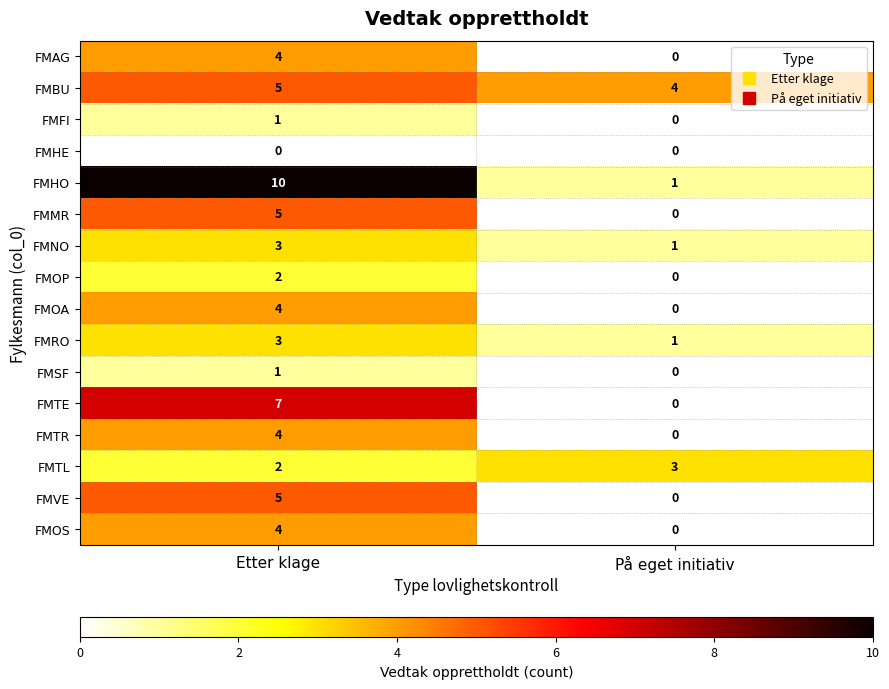

How many categories are shown in the chart?

2